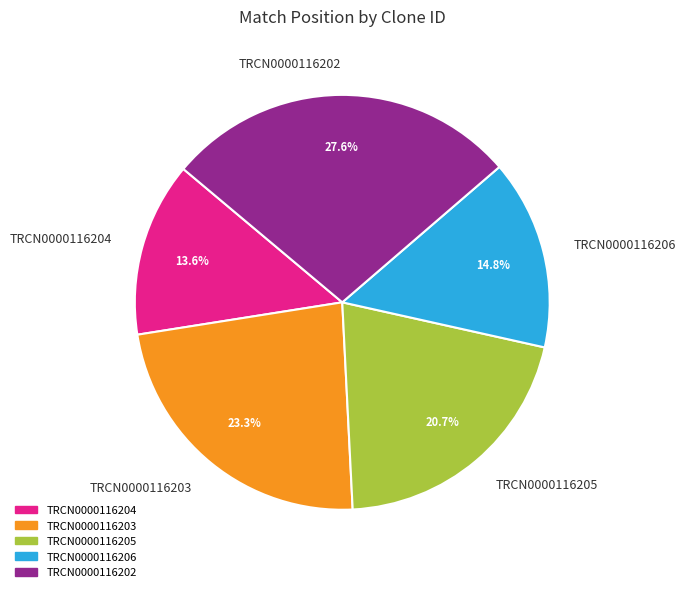

How many segments does this pie chart have?

5